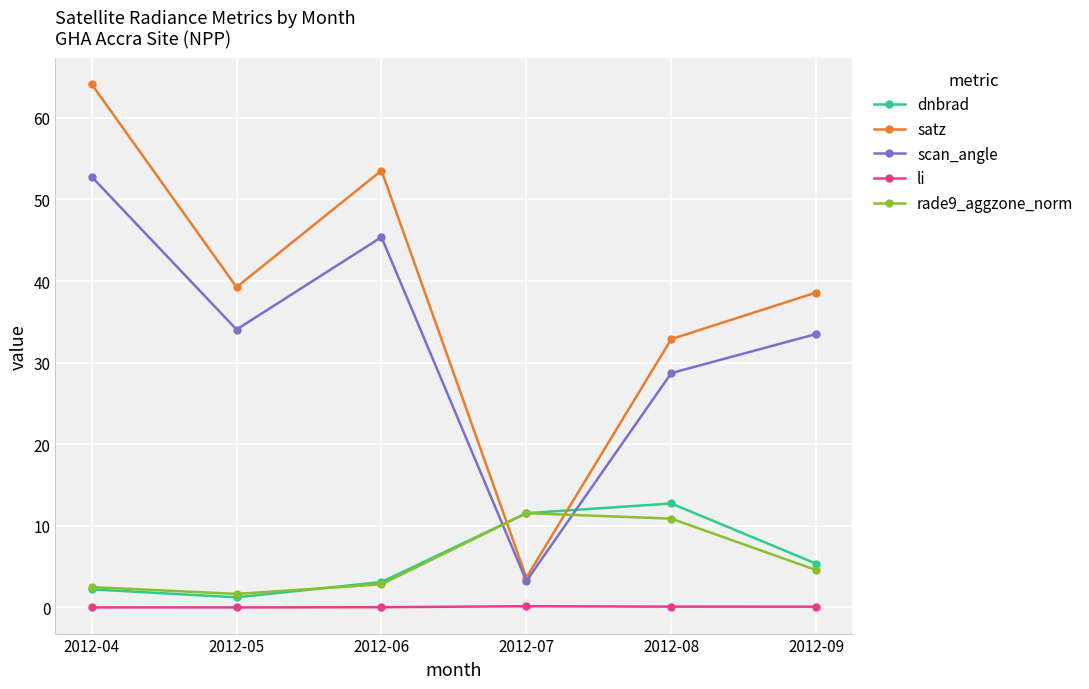

What is the value of the scan_angle point at the 4th from the left?

3.2